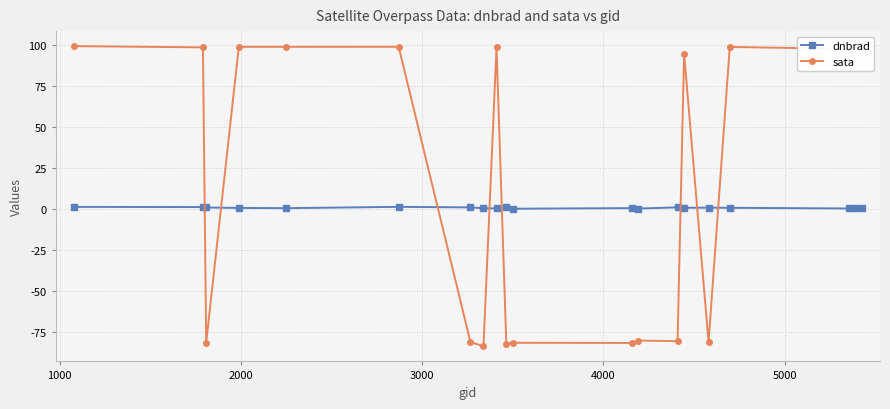

Which series ends up on top after the final intersection of dnbrad and sata?

sata